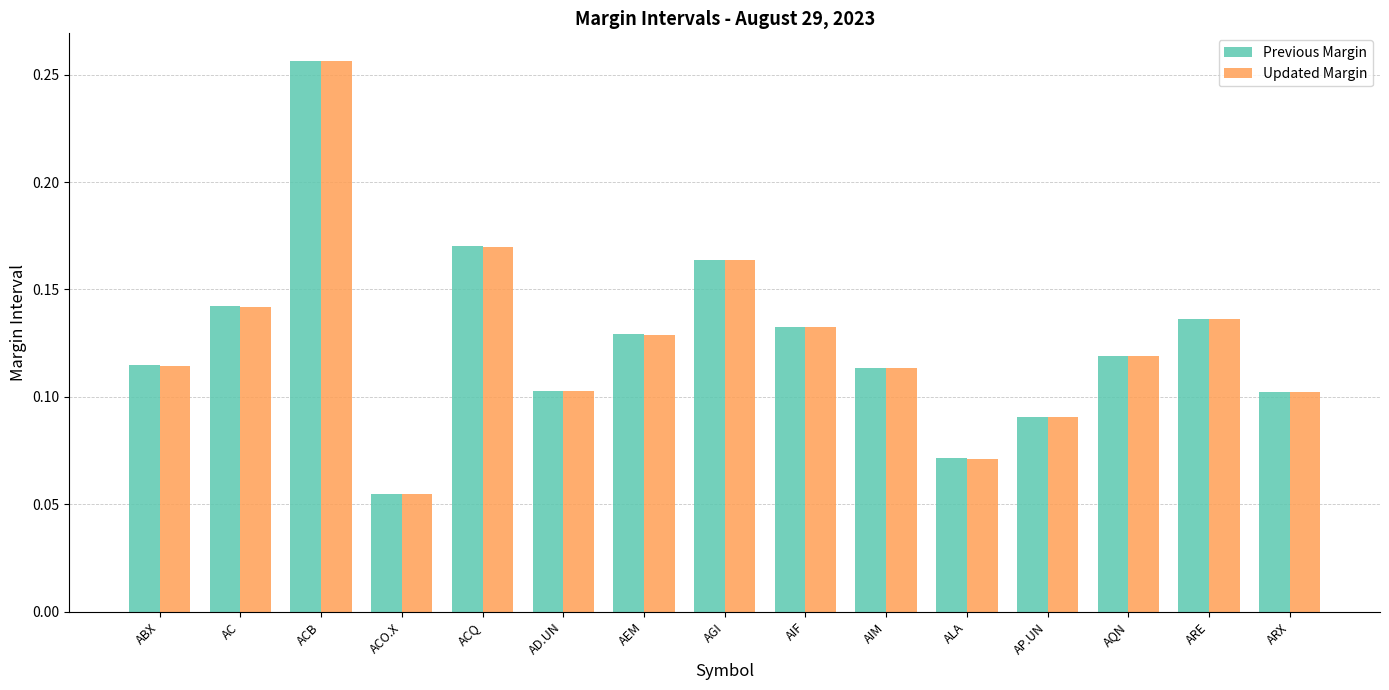

What position from the right is ACB?

13